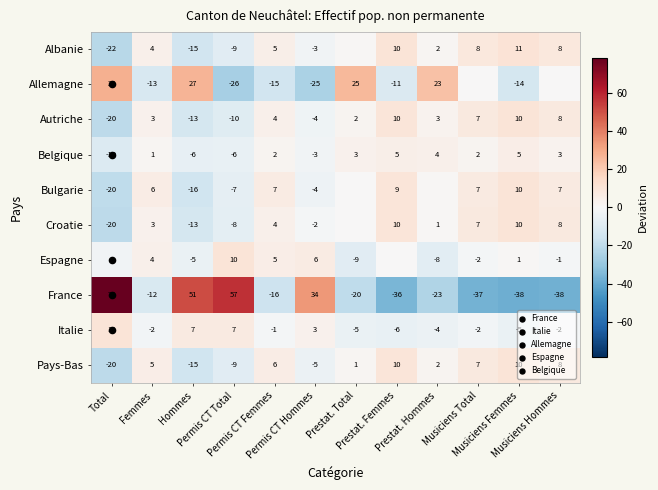

How many data points in Albanie are less than 3?

6